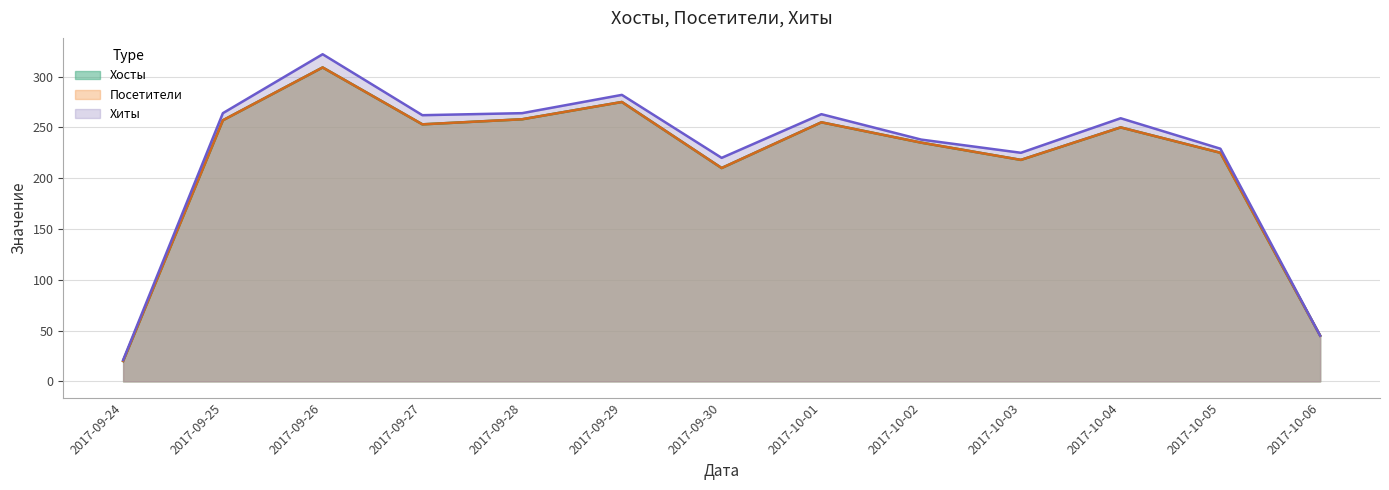

Which series changed the most between 2017-10-03 and 2017-10-04?

Хиты